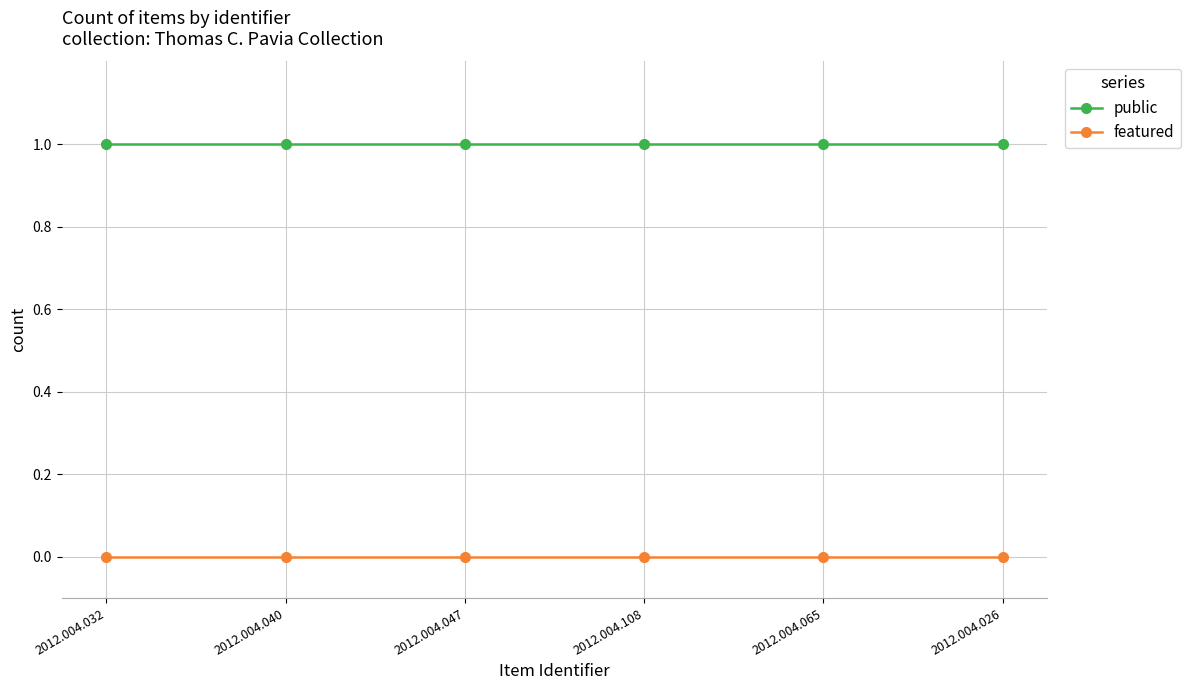

Rank the series by their maximum value, from lowest to highest.

featured, public